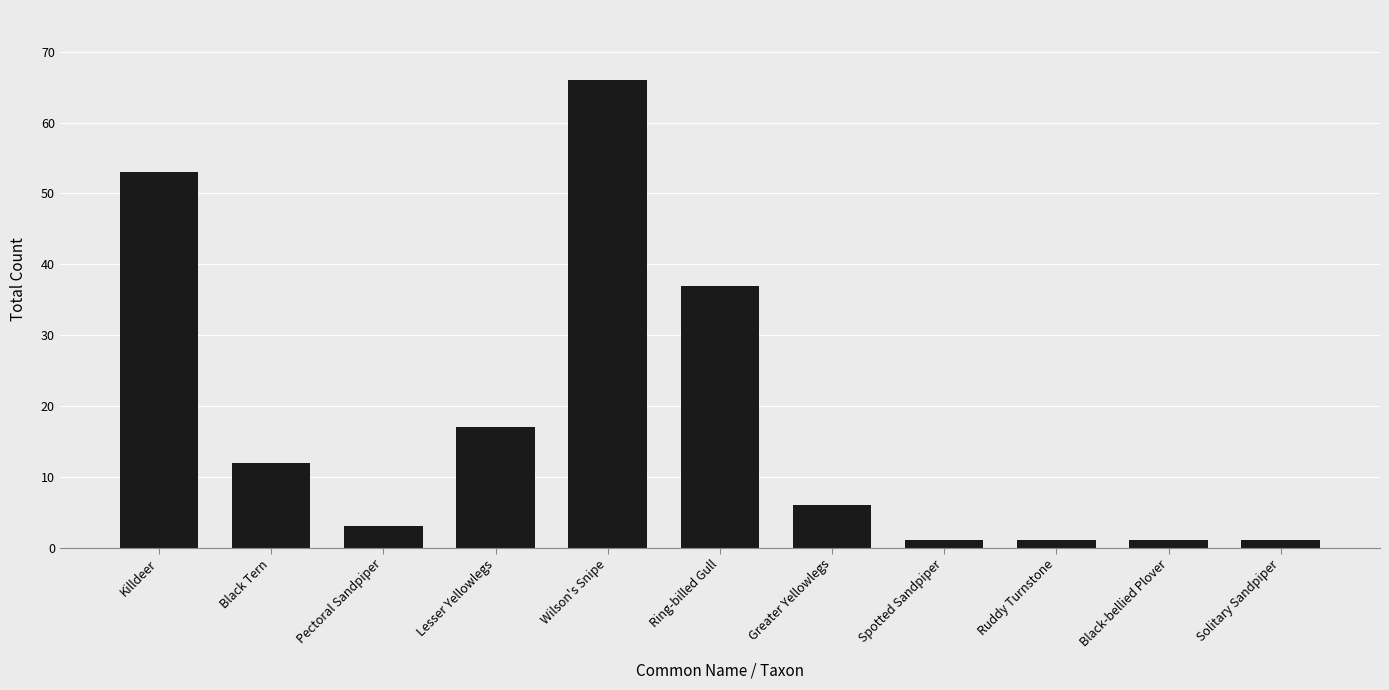

How many data points are less than 6?

5